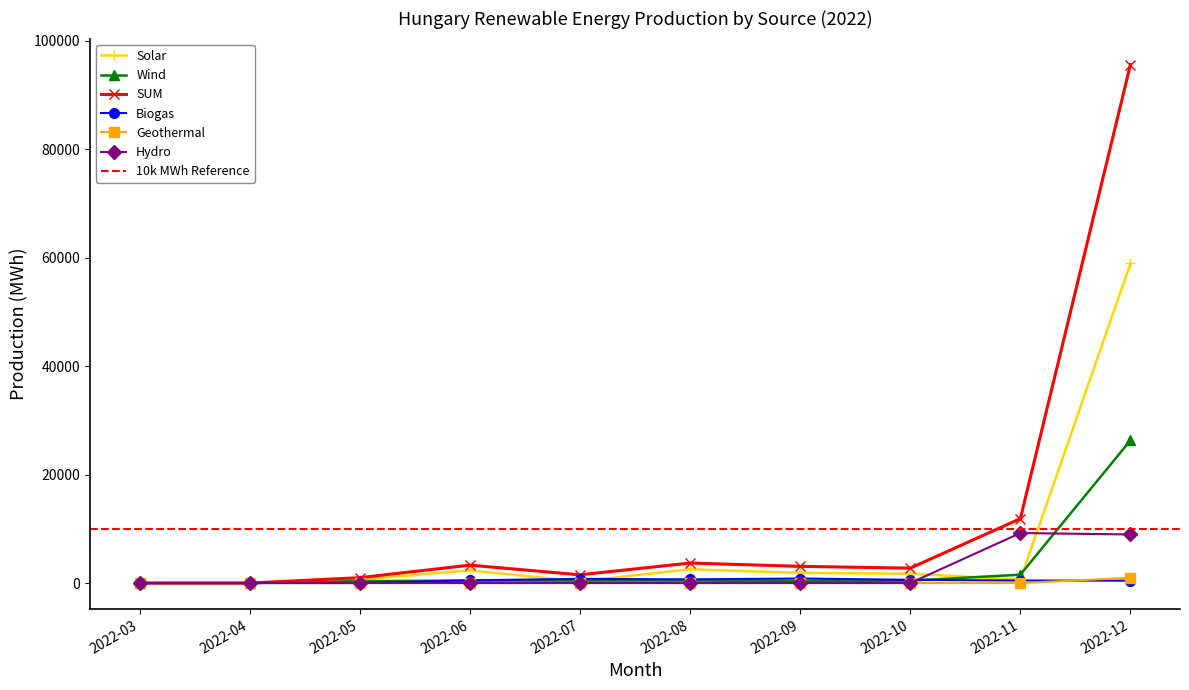

At how many categories does at least one series exceed 13374?

1